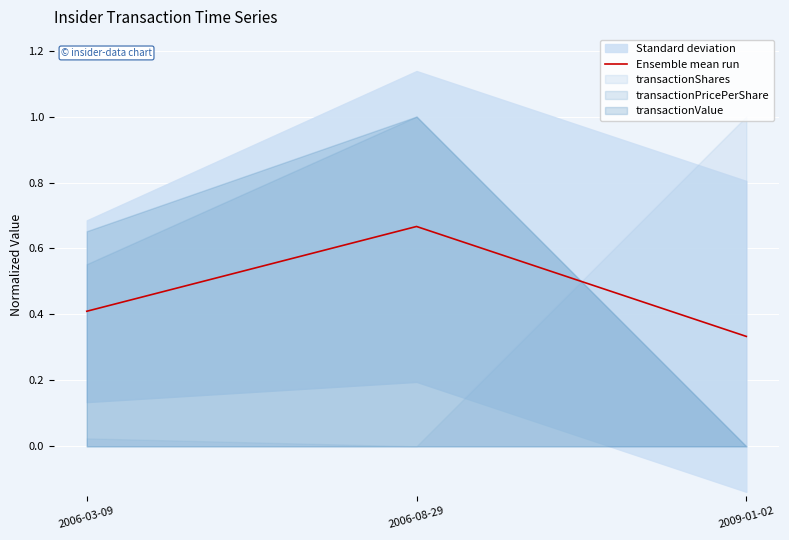

Is this an area chart (filled region under the line)?

No